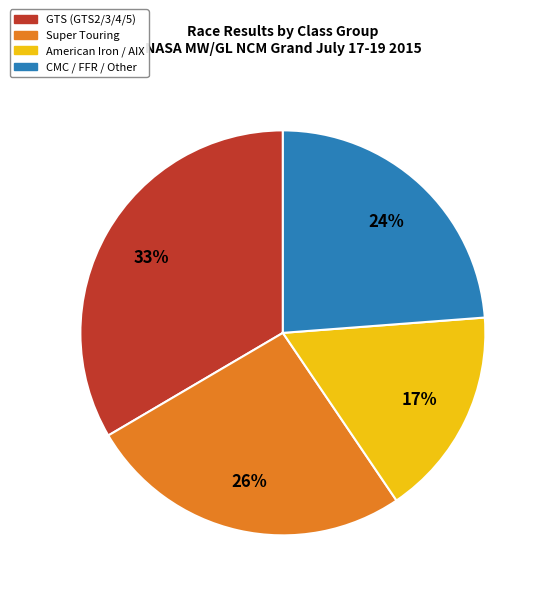

How many slices are in this pie chart?

4